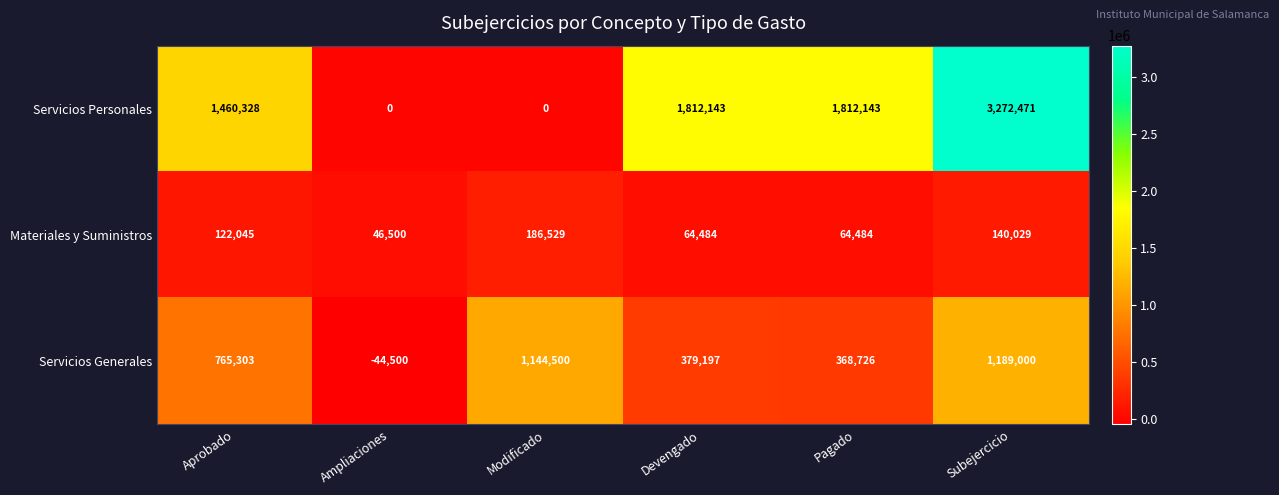

At which category does the chart reach its peak across all series?

Subejercicio